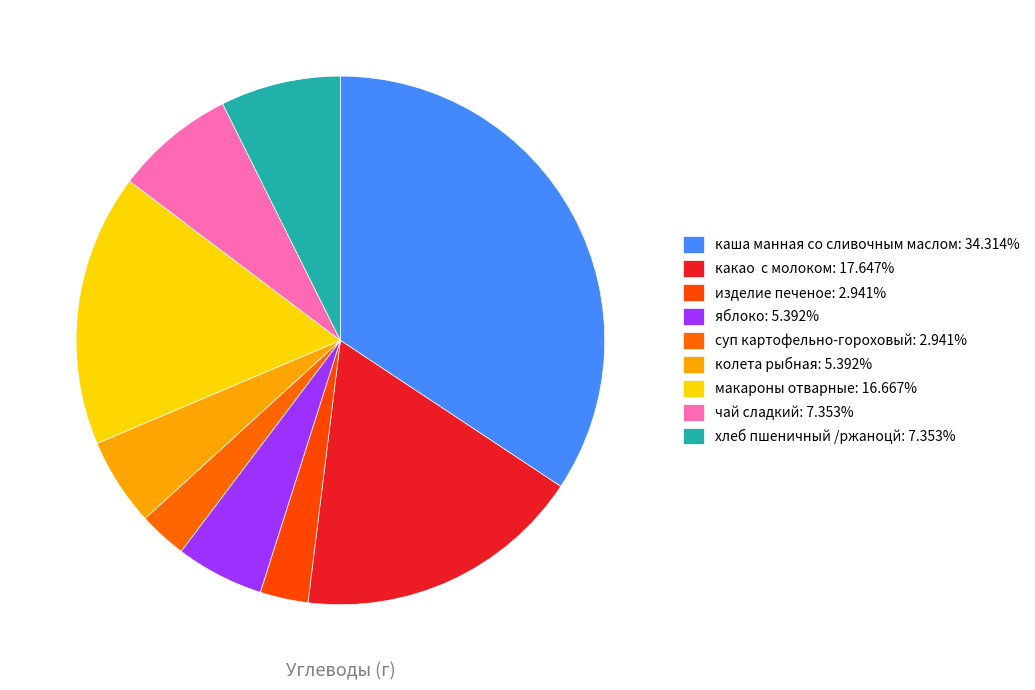

What is the largest slice in the pie chart?

каша манная со сливочным маслом